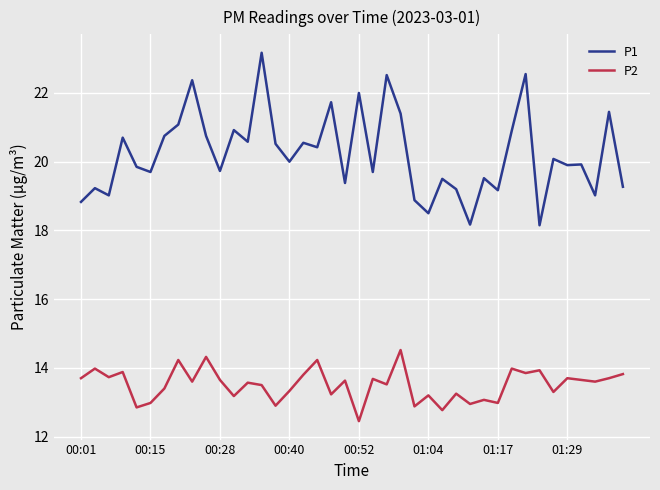

True or false: P2 and P1 intersect in this chart.

False